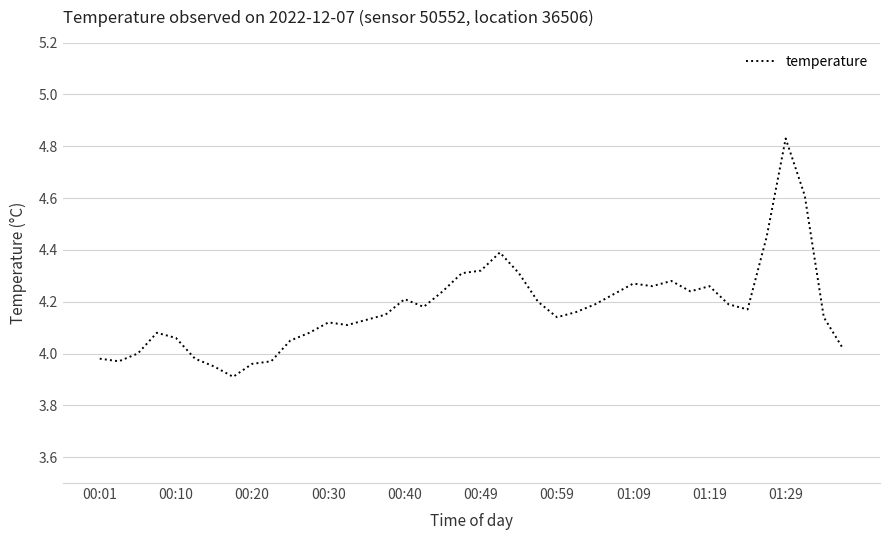

What is the difference between the maximum and minimum values?

0.9